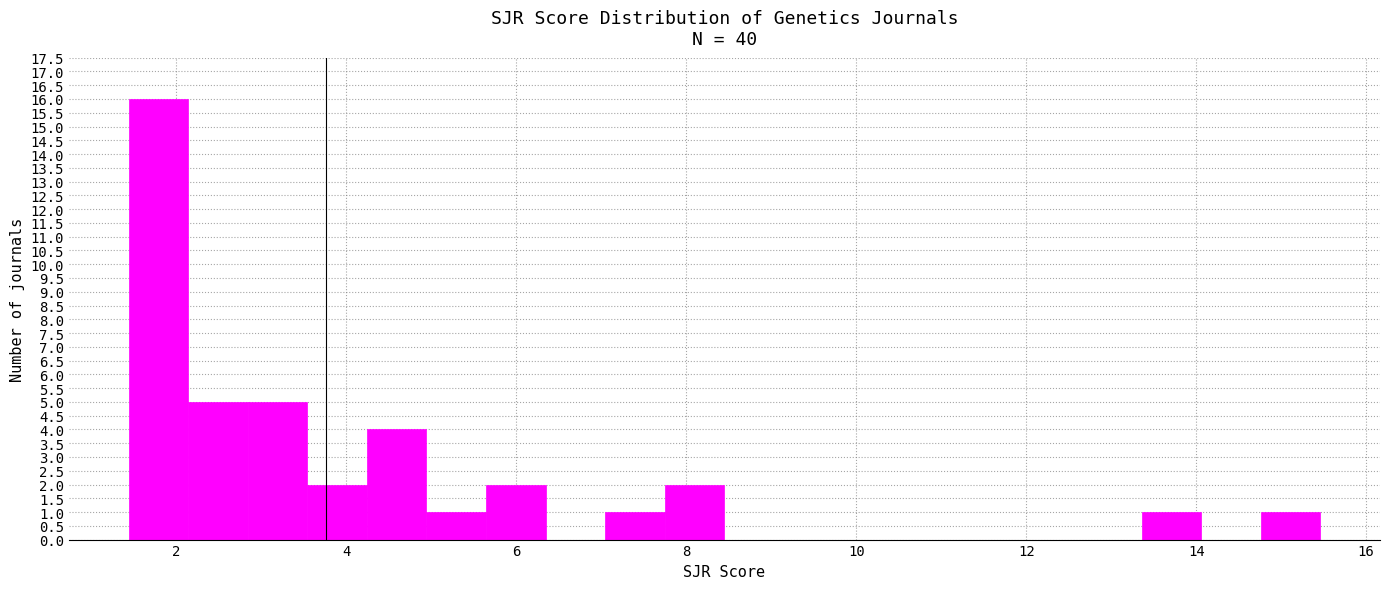

Around what value on the x-axis is the tallest bar? Give the approximate position of its centre, as read against the axis.

1.8